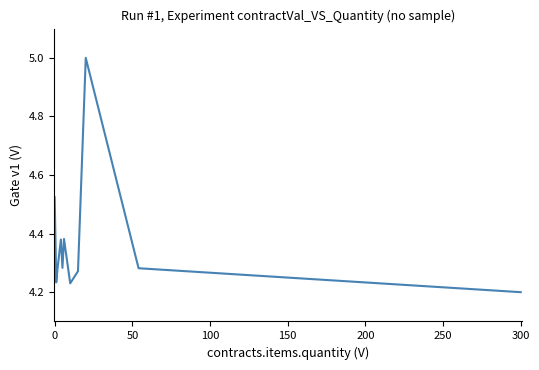

How many values are between 4 and 5?

11